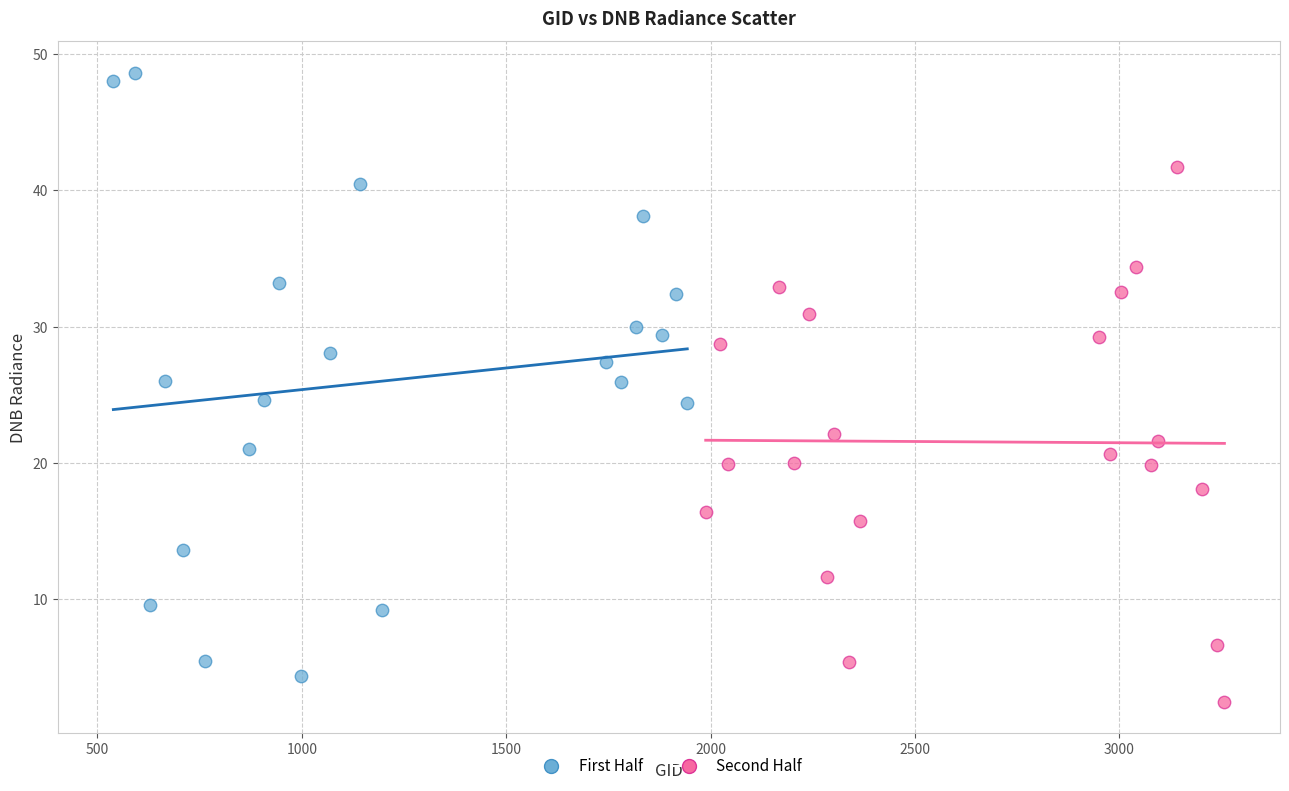

Which series has the largest Y range (max minus min)?

First Half